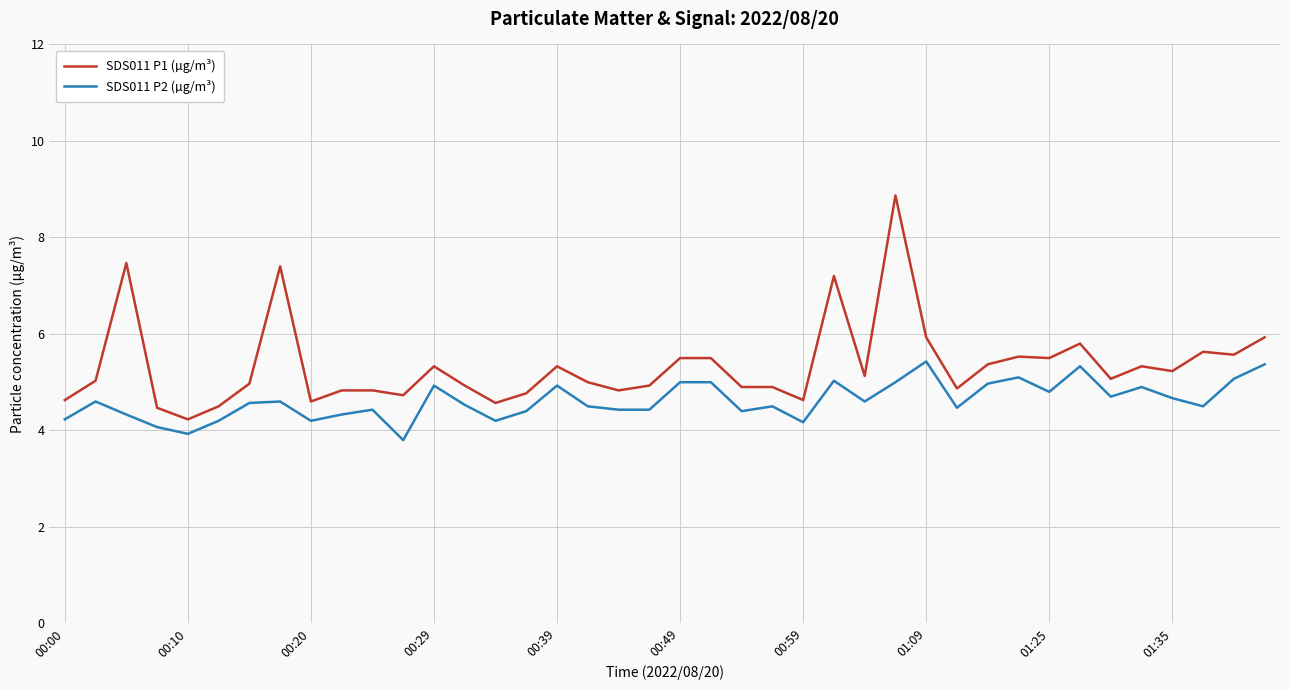

Which series has the largest range (max minus min)?

SDS011 P1 (µg/m³)